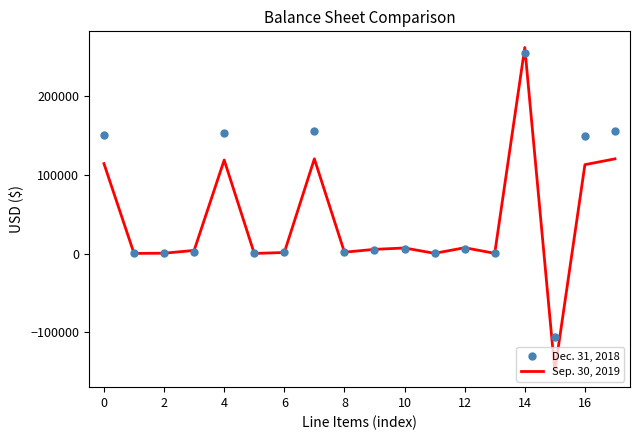

Which series has the widest spread of values?

Sep. 30, 2019